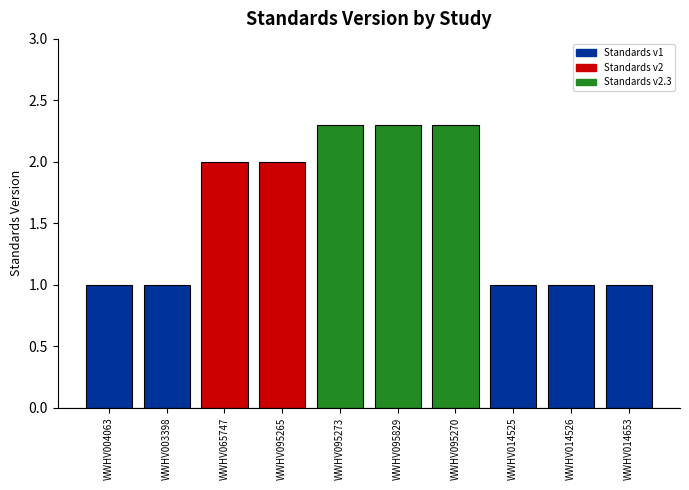

The chart shows a value of 1.0 at WWHV014525. True or false?

True